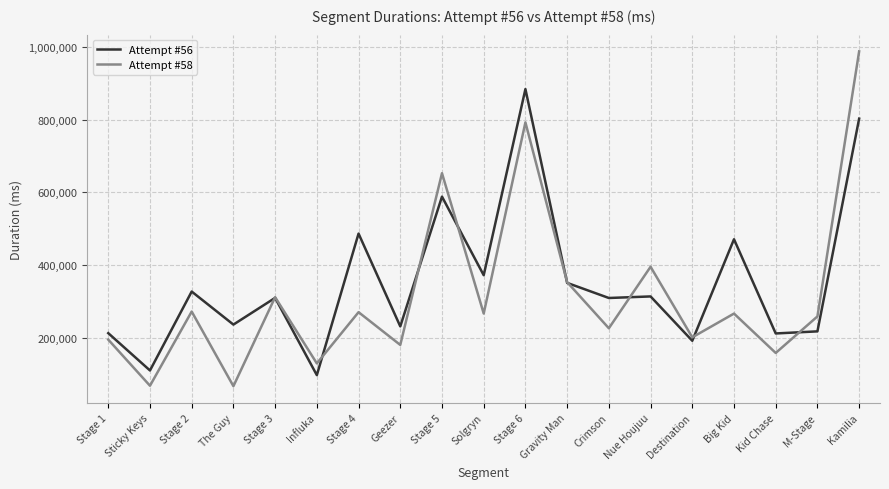

How many lines are shown in the chart?

2